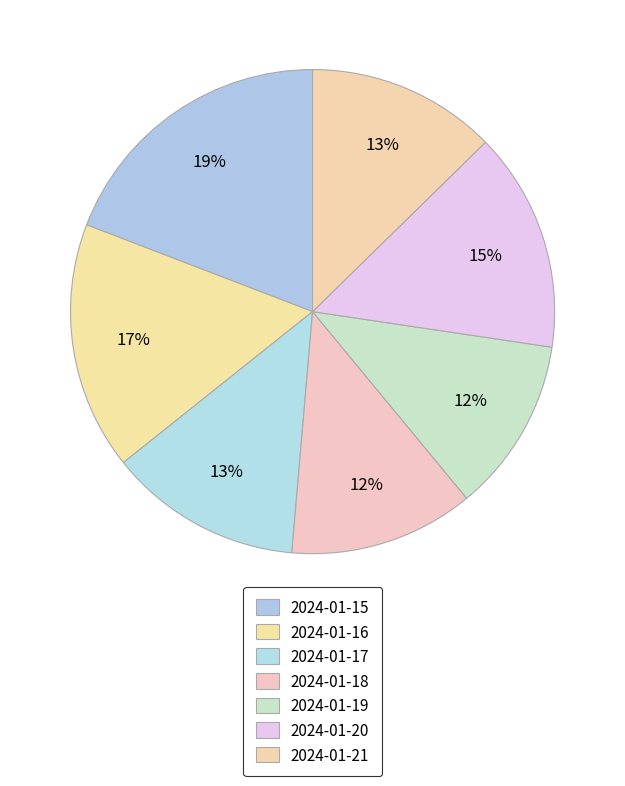

Which has a higher value, 2024-01-15 or 2024-01-16?

2024-01-15